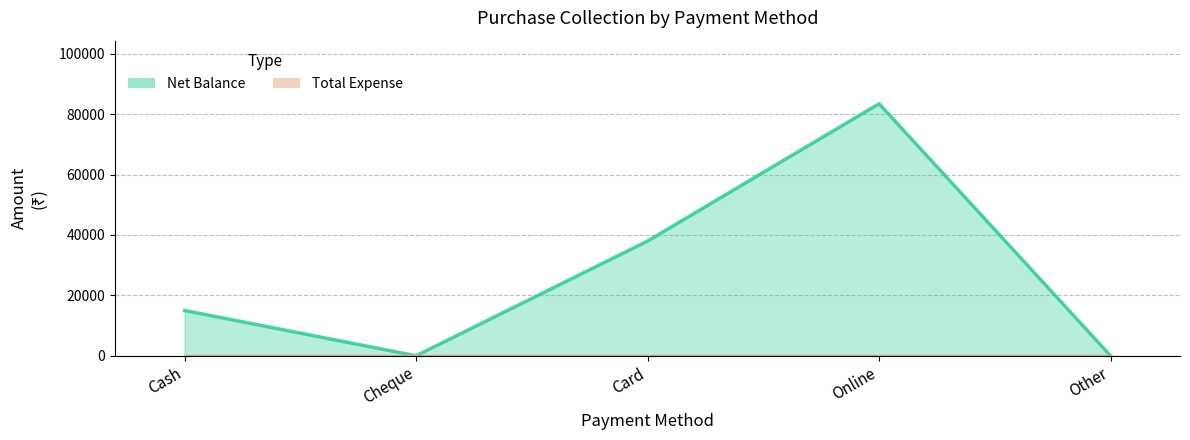

What position from the left is Other?

5